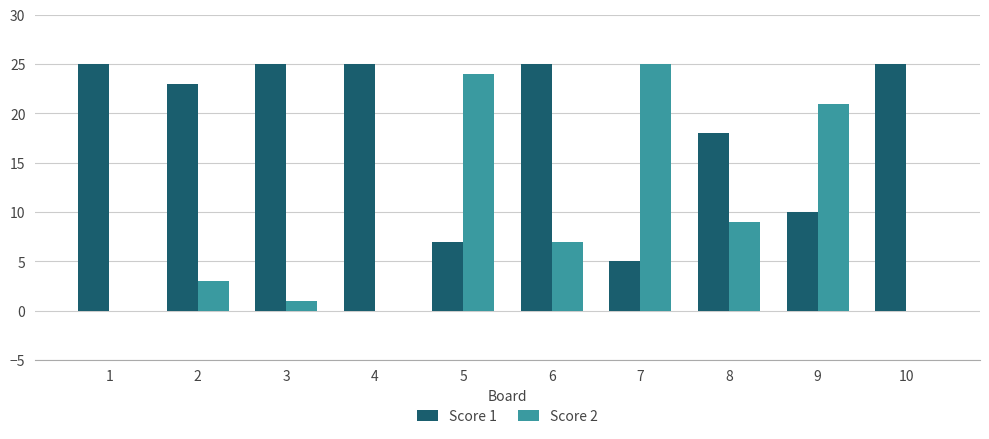

The value of Score 2 at 2 is 5. True or false?

False